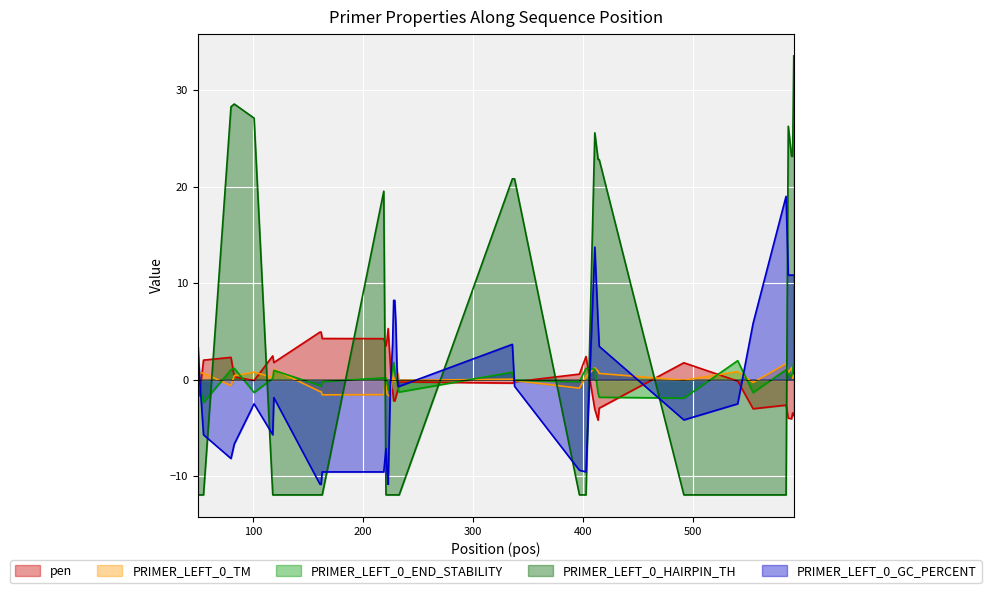

At how many categories does at least one series exceed 17?

14